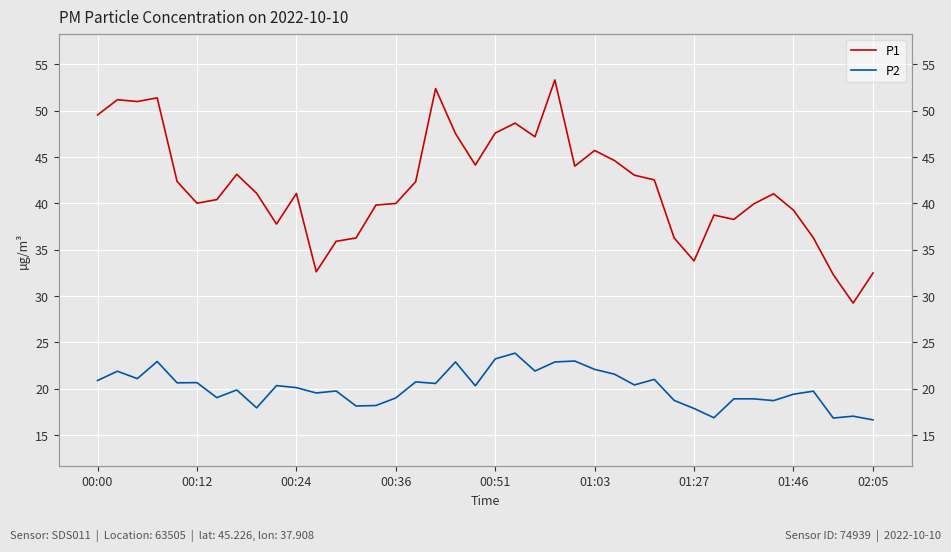

Where is P1 nearest to the value 41?

34